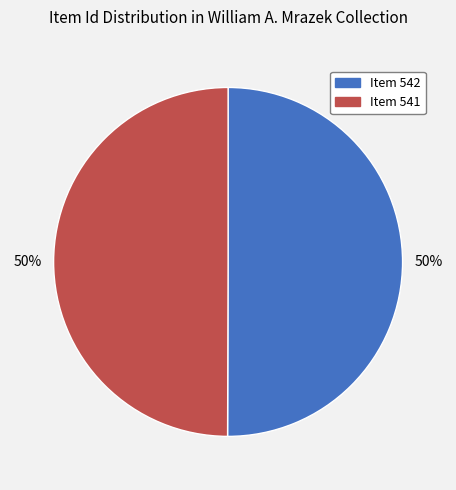

What is the ratio of the value at Item 542 to the value at Item 541?

1.0